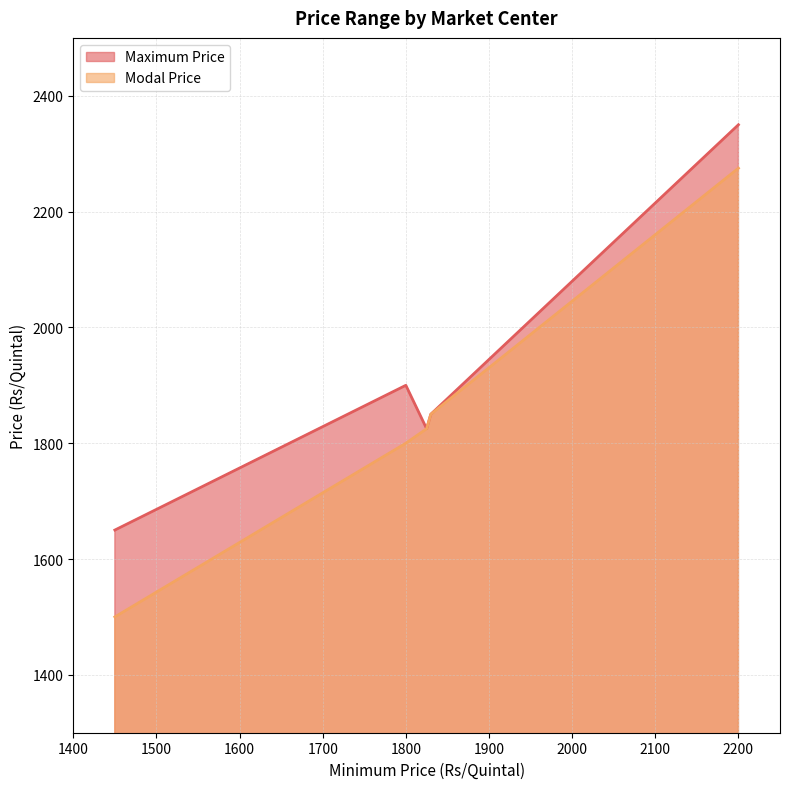

Rank the categories by Maximum Price value from highest to lowest.

2200, 1800, 1830, 1825, 1450